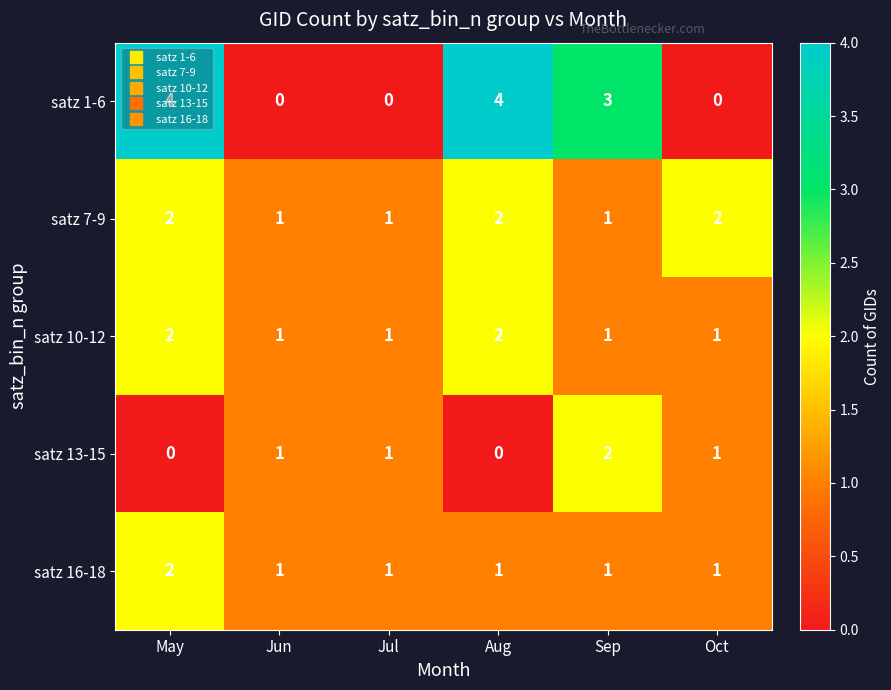

What is the difference between the satz 1-6 values at Oct and Sep?

3